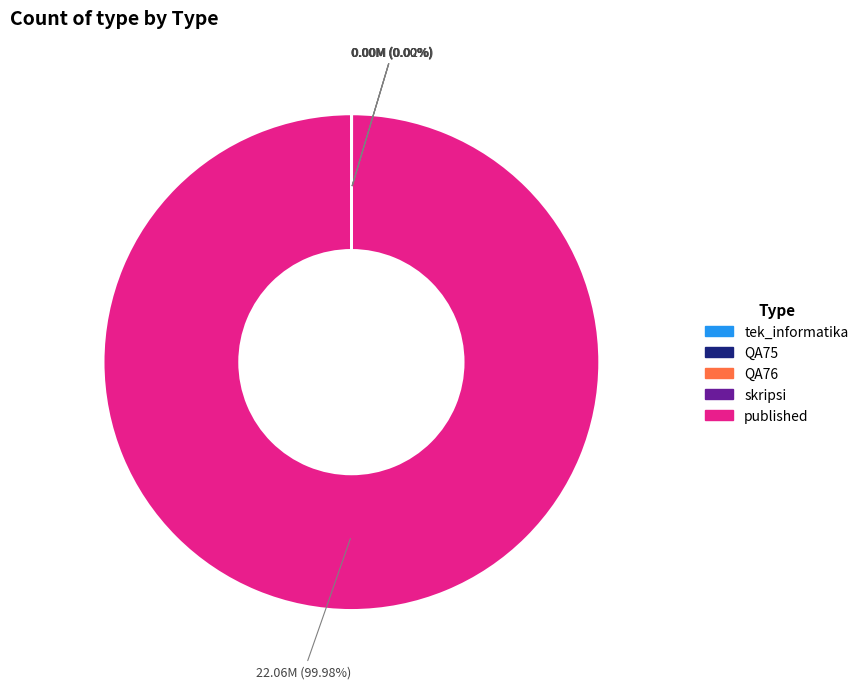

Which category has the biggest portion of the pie?

published